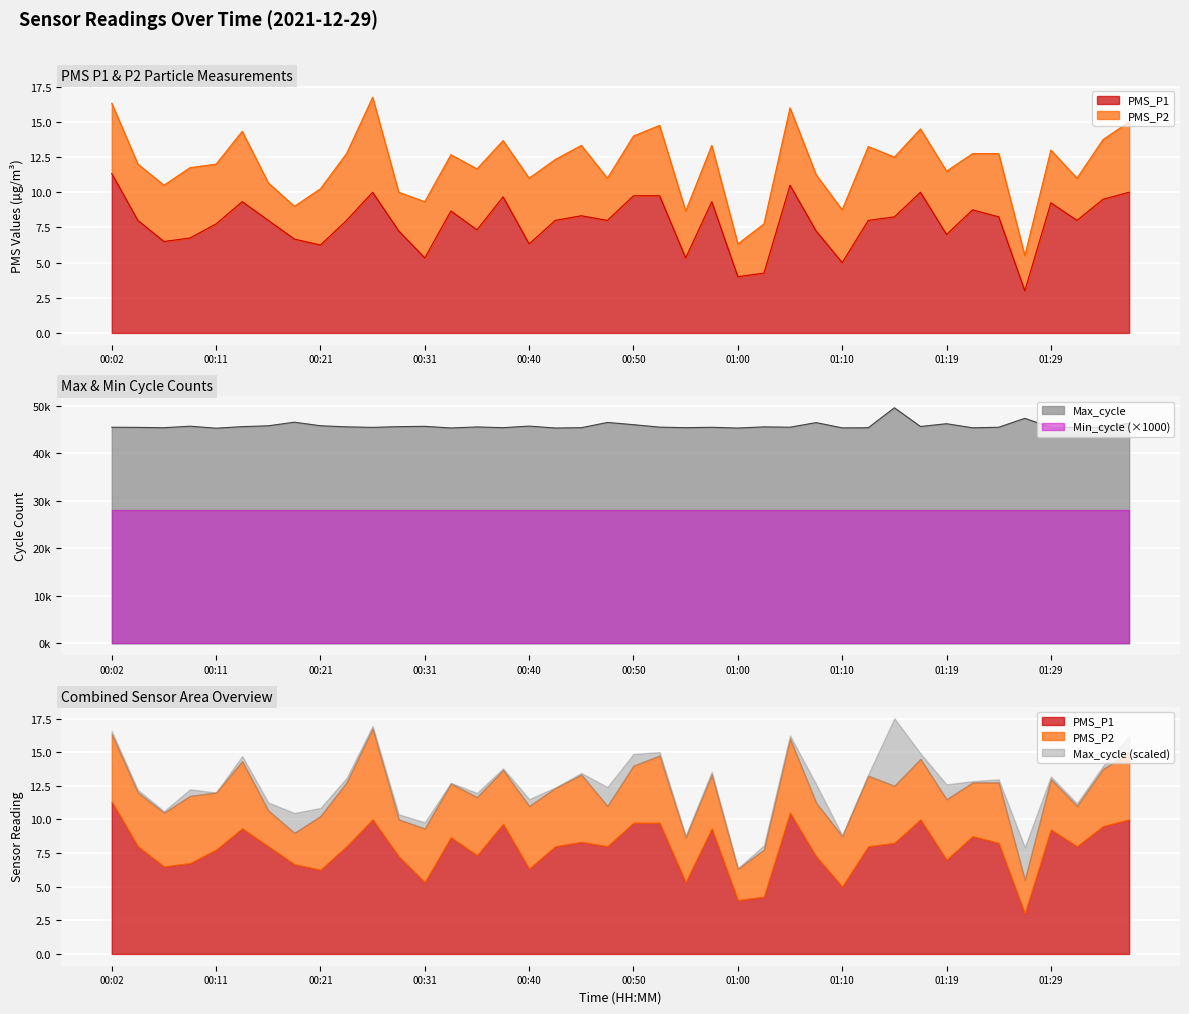

The value of Max_cycle at 01:05 is 17602.0. True or false?

False